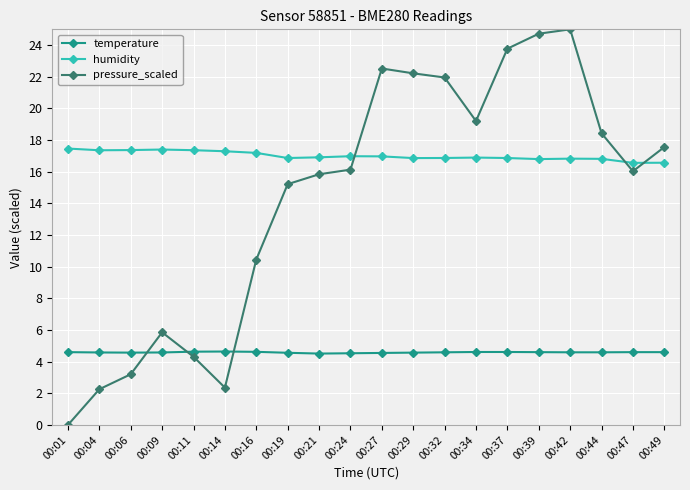

Read the humidity value at 00:29.

16.9